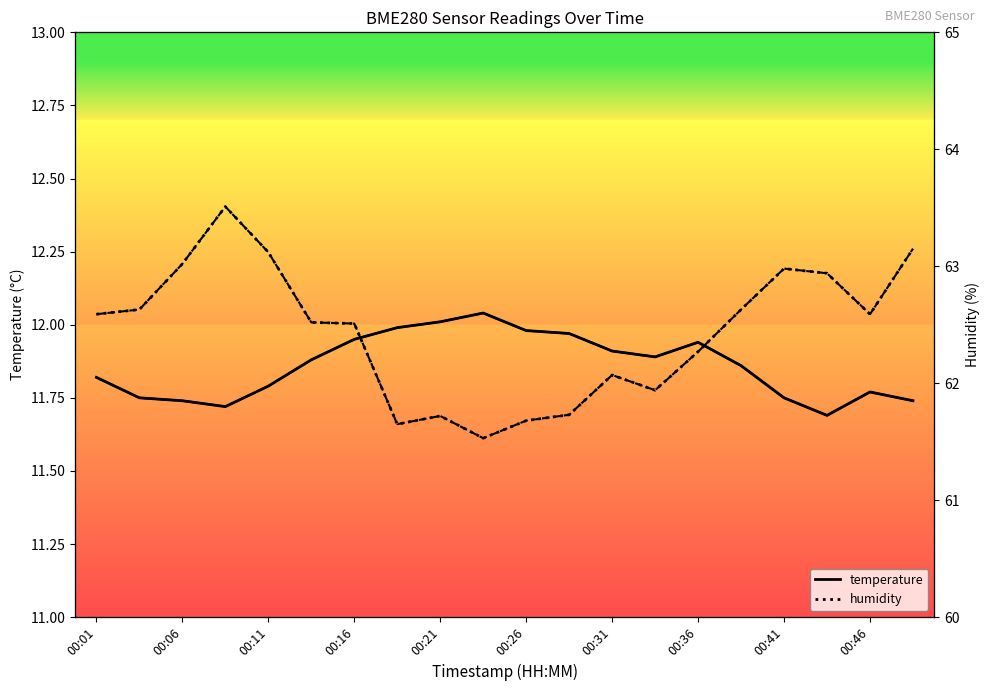

Between 00:01 and 00:06, which is larger?

00:01